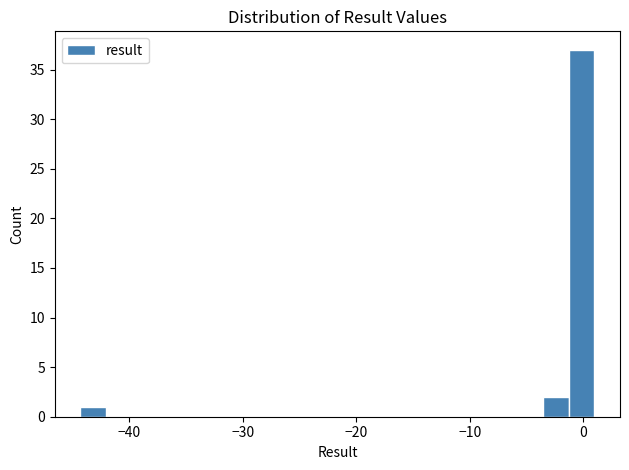

Read against the x-axis, roughly where is the centre of the tallest bar?

0